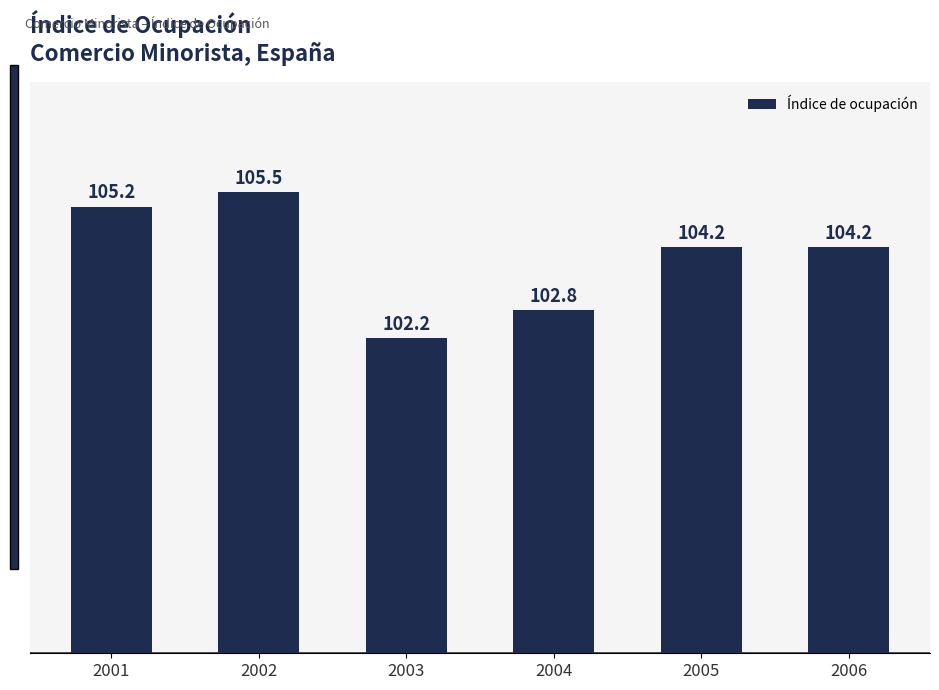

Reading right to left, list all the values displayed in this chart.

2006=104.2	2005=104.2	2004=102.8	2003=102.2	2002=105.5	2001=105.2